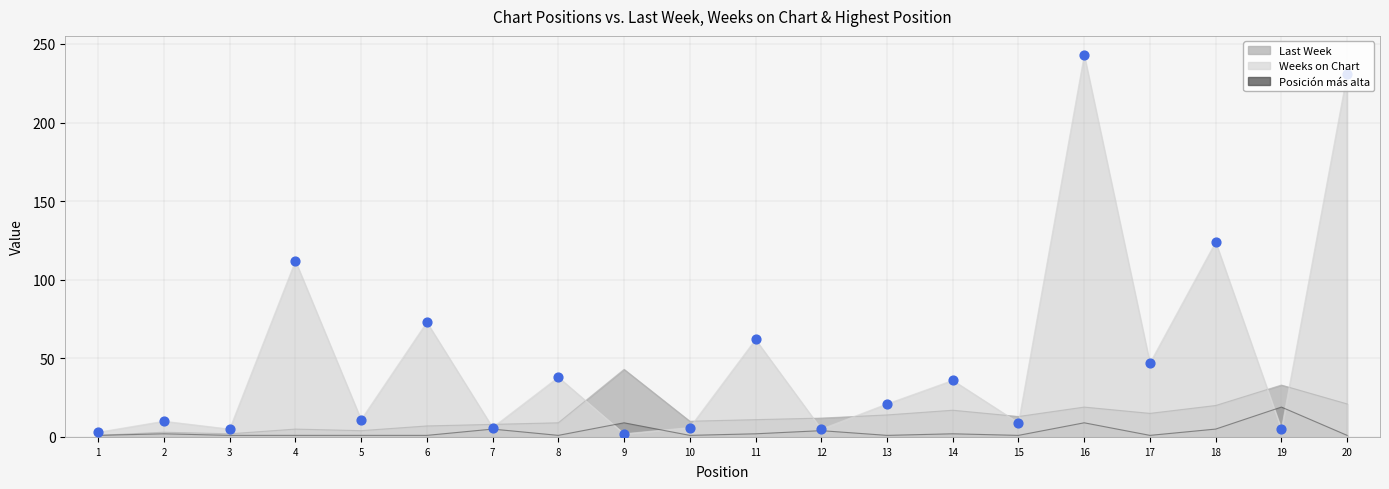

Which series has the largest total across all categories?

Weeks on Chart